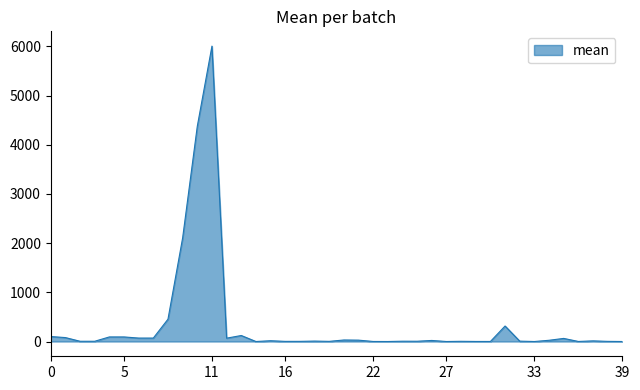

Does the chart have visible grid lines?

No